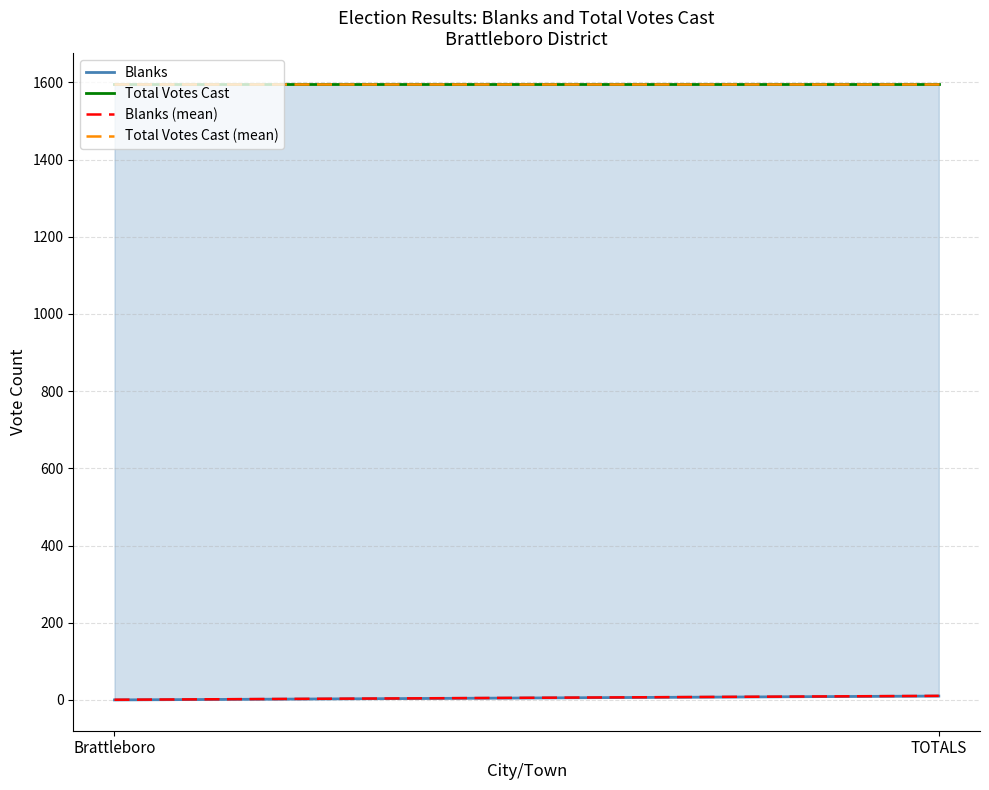

Count the number of data series in this chart.

1